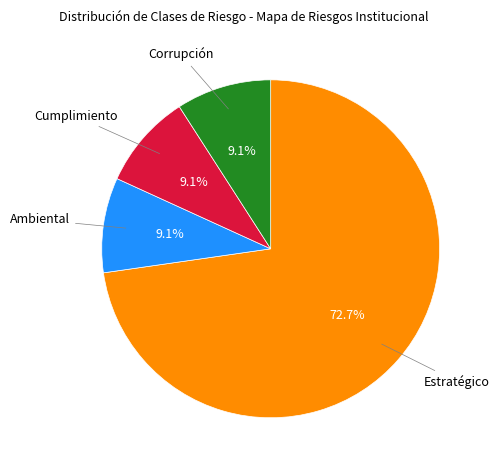

Does any single category account for the majority?

Yes